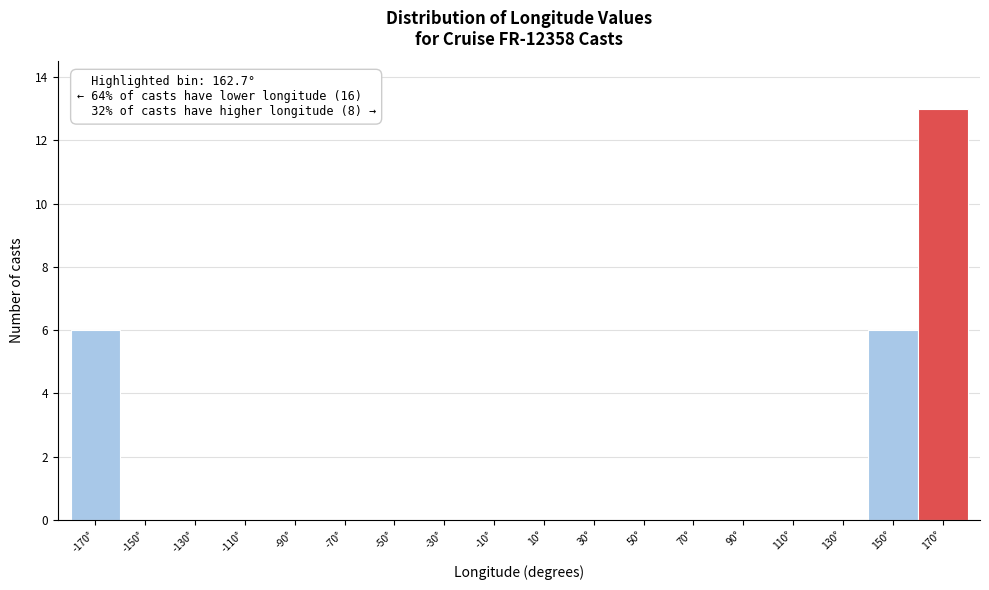

Which range on the x-axis has the tallest bar?

160 to 180